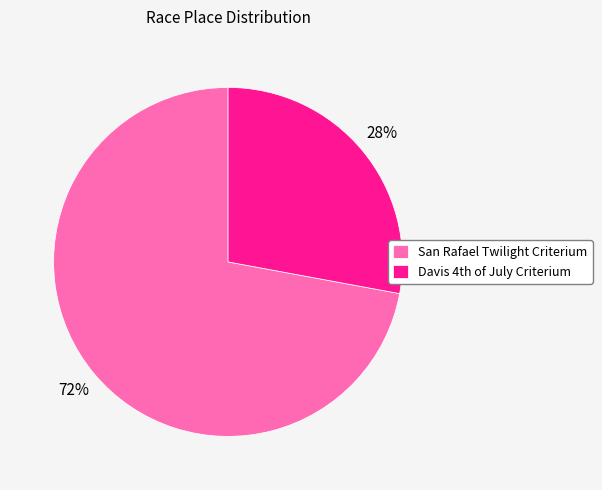

How many segments does this pie chart have?

2